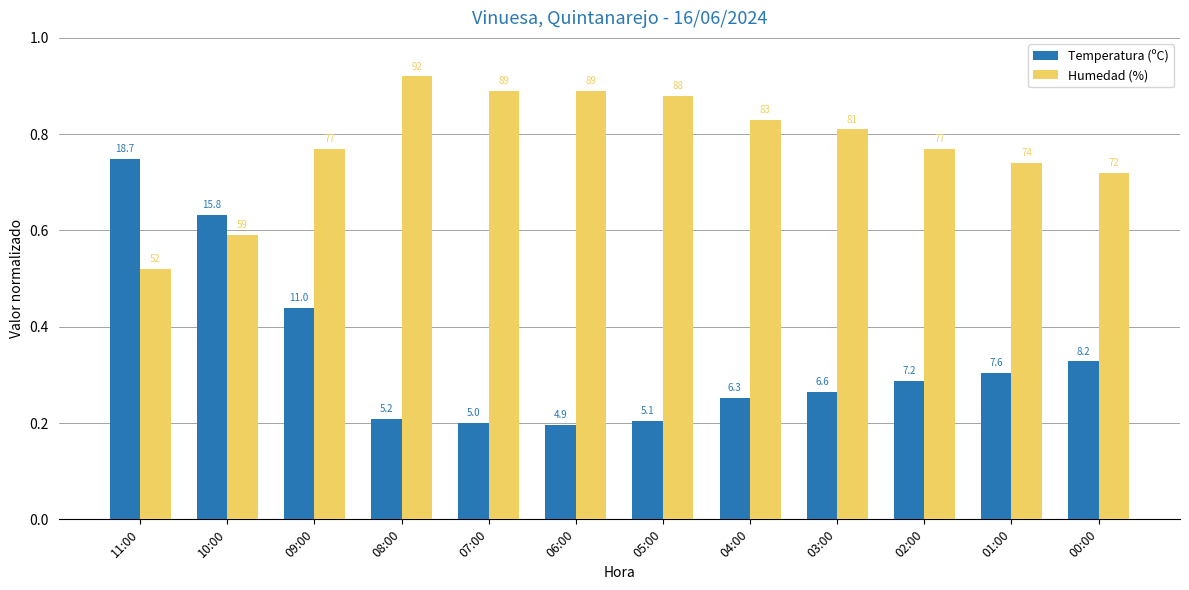

What is the minimum value shown in the chart?

0.2